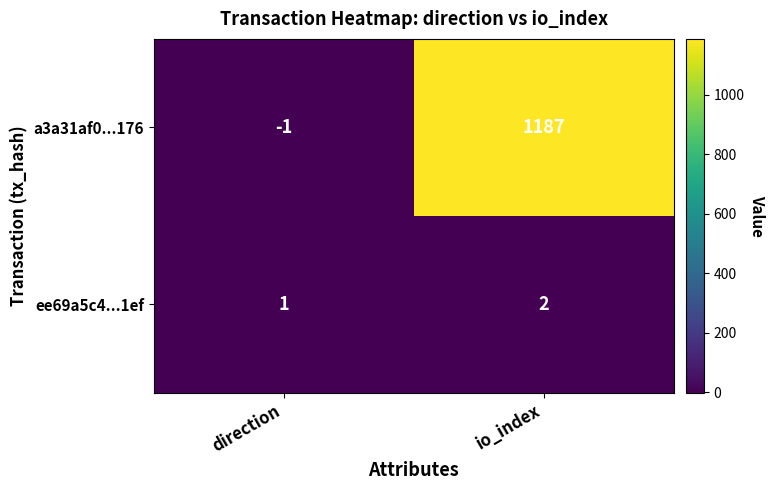

Rank the series by their maximum value, from highest to lowest.

a3a31af0...176, ee69a5c4...1ef